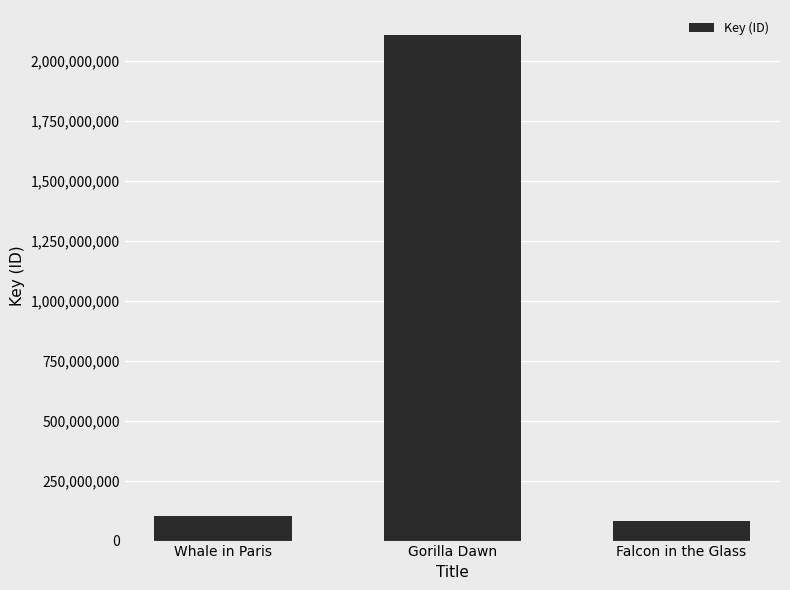

What is the change in value from Whale in Paris to Falcon in the Glass?

-18694541